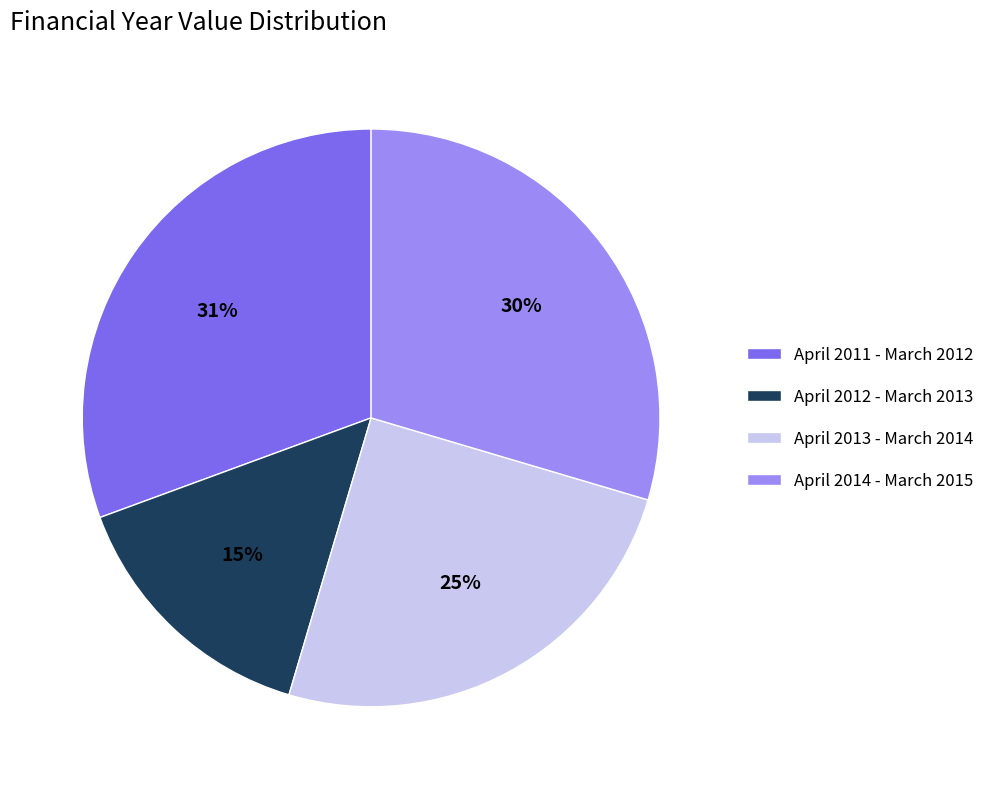

Count the number of slices in the pie.

4